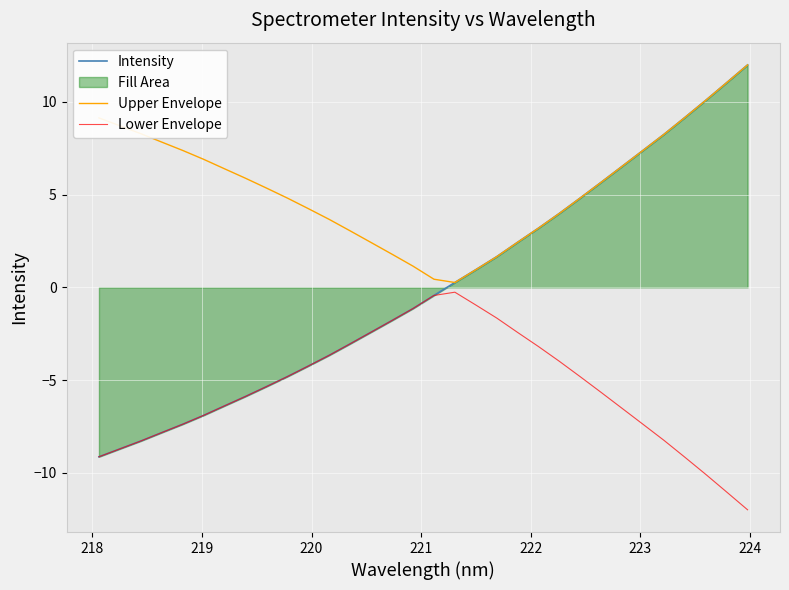

Which series has the widest spread of values?

Intensity